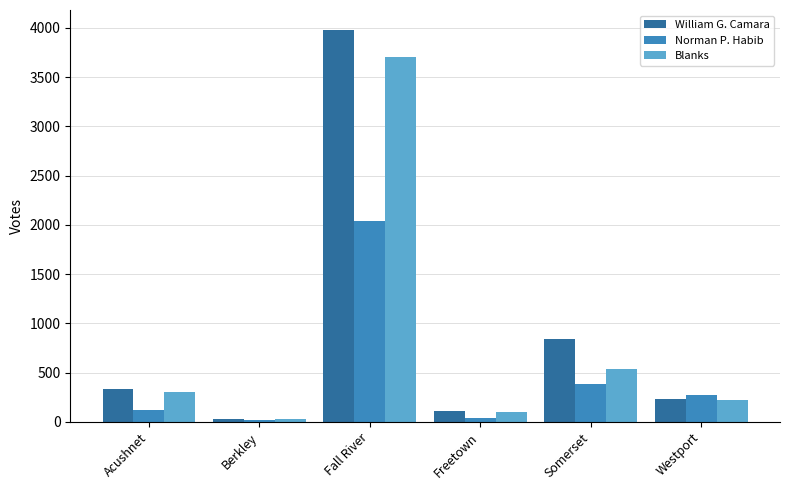

What is the difference between the Norman P. Habib values at Westport and Berkley?

256